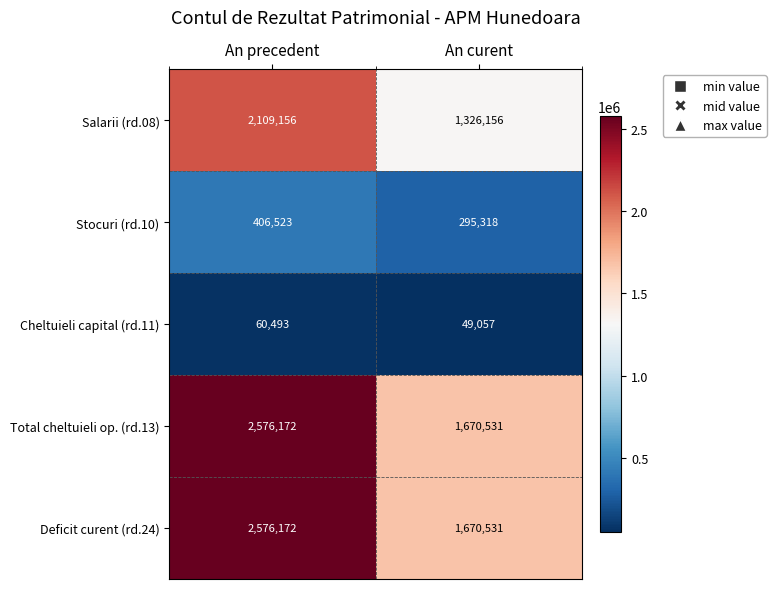

True or false: Cheltuieli capital (rd.11) has a value of 24986 at An precedent.

False